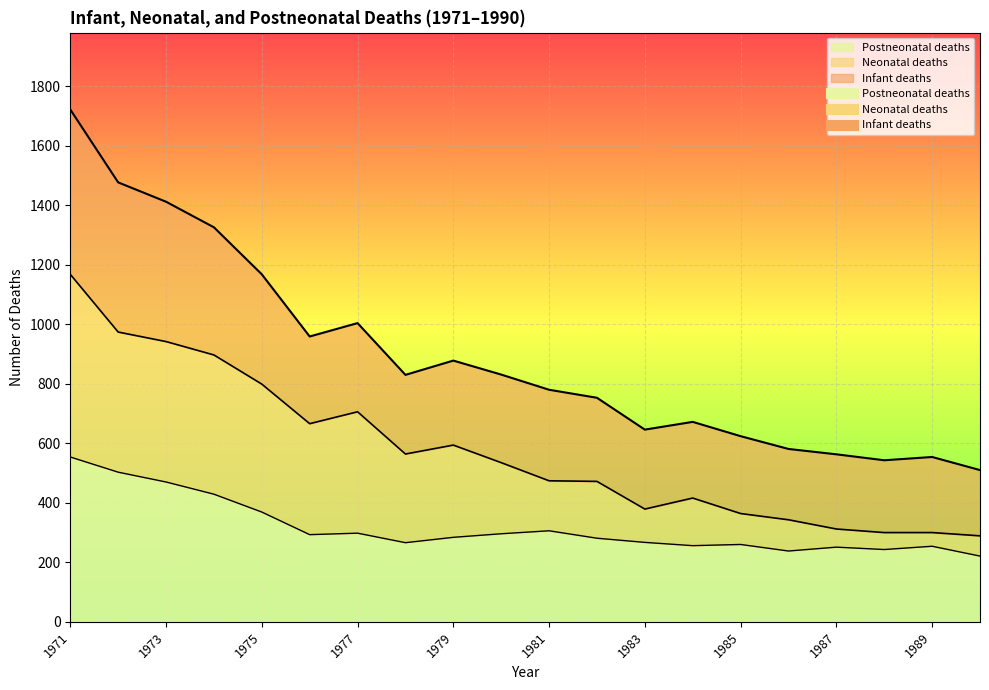

Which has a higher value, 1976 or 1978?

1976